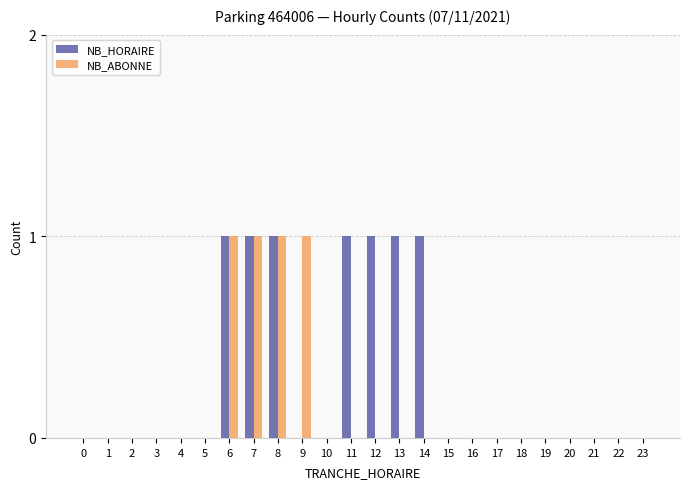

The value of NB_ABONNE at 13 is -1. True or false?

False